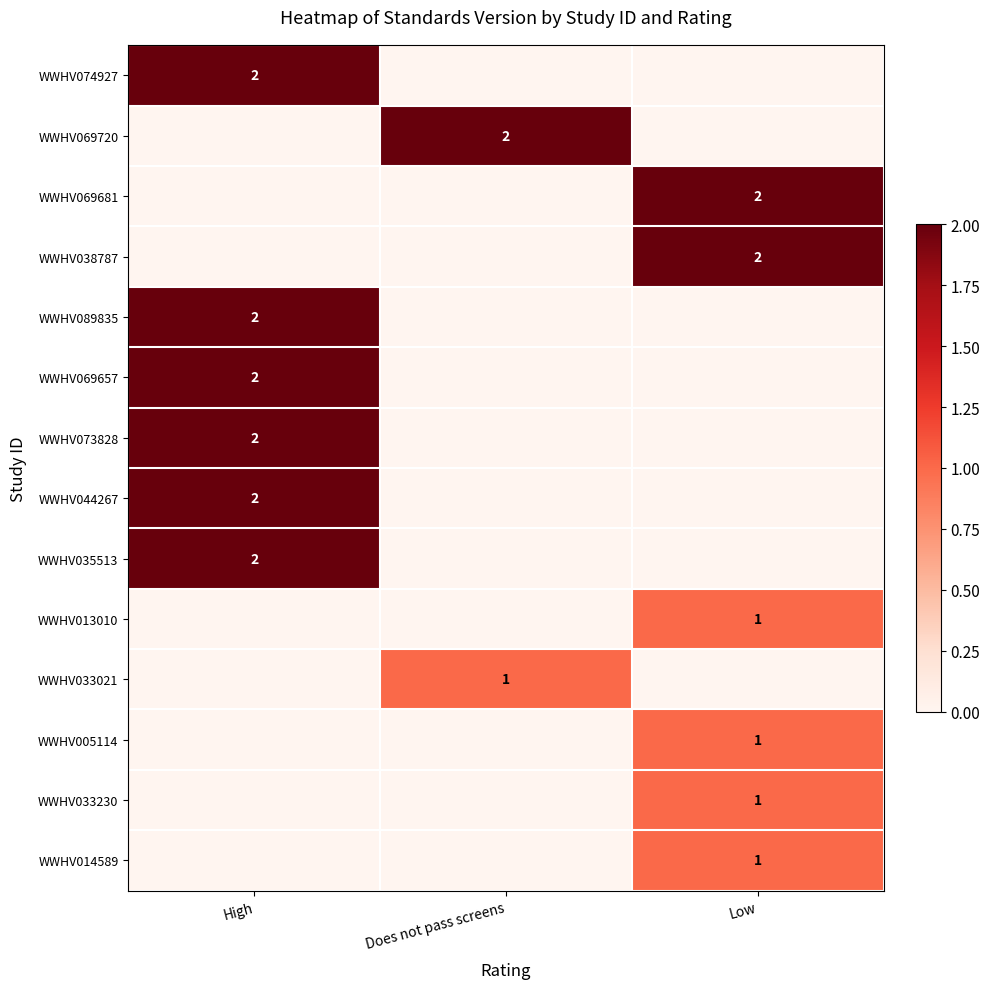

At which category is the sum across all series the highest?

High